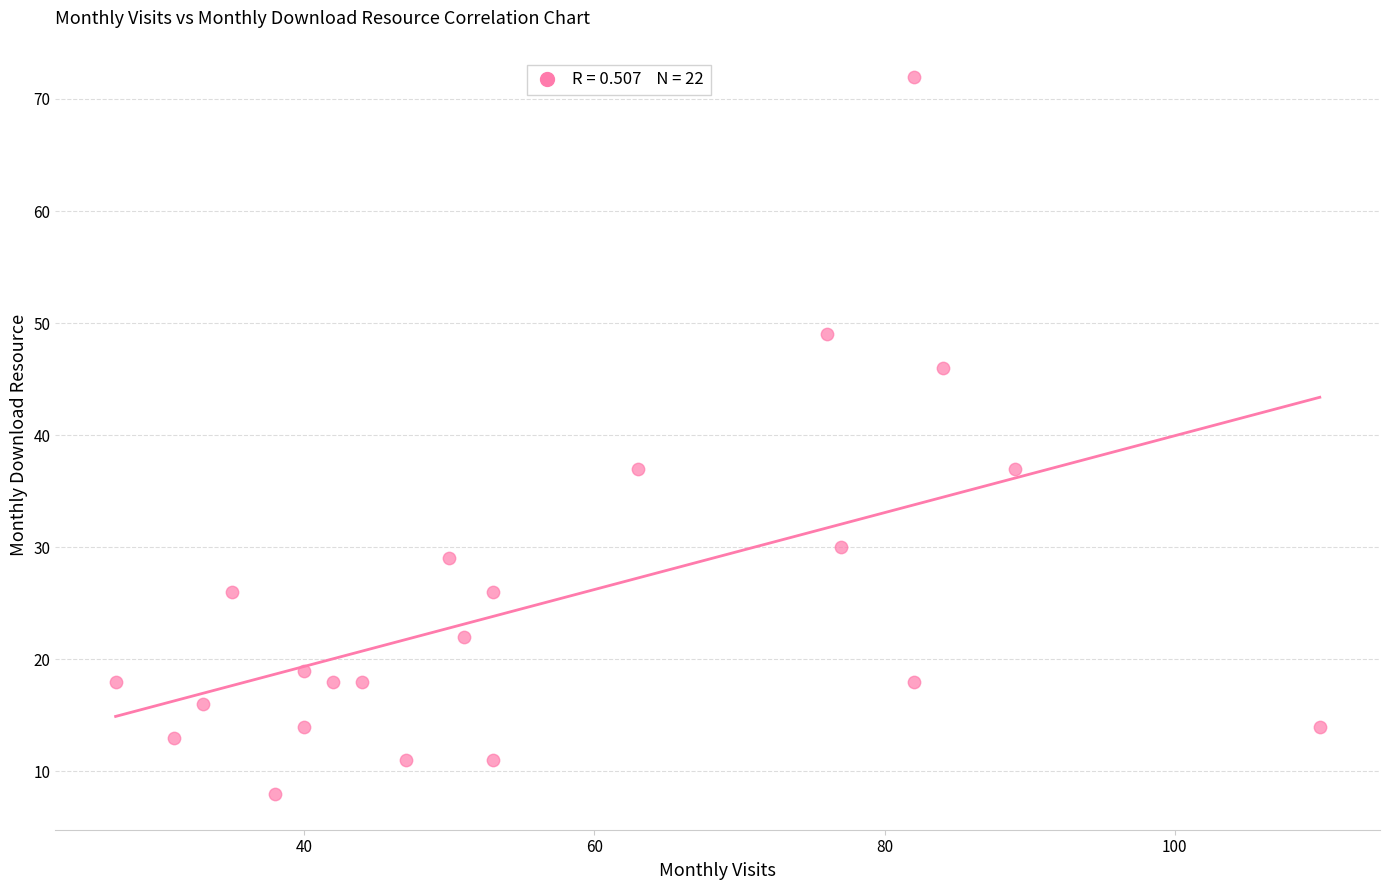

What is the range of X values (max minus min)?

83